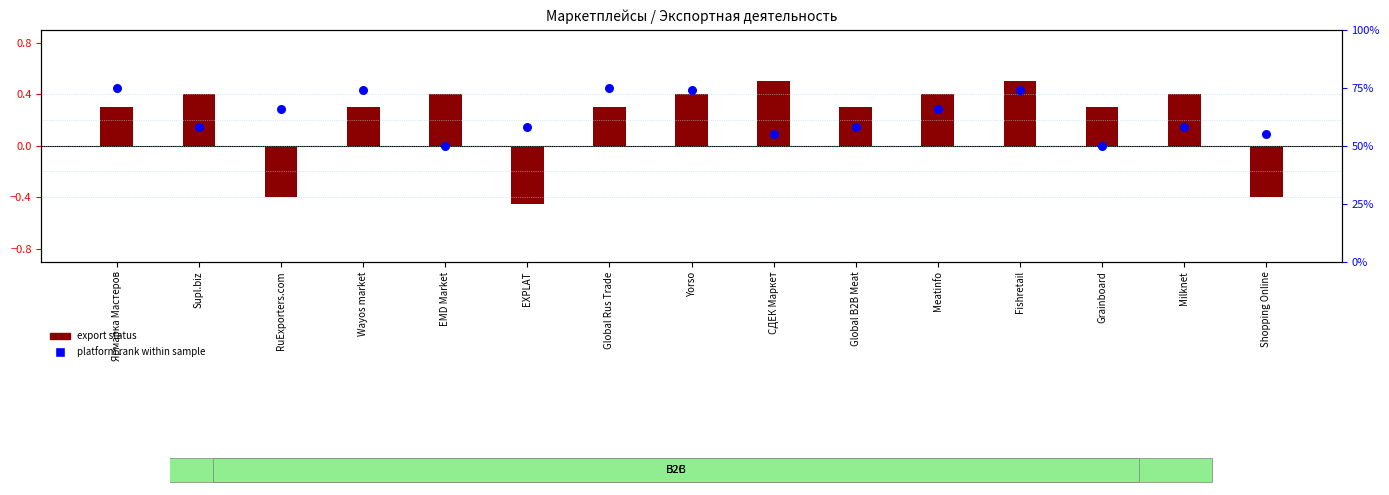

Which series contains the lowest Y value?

export status (bar height)